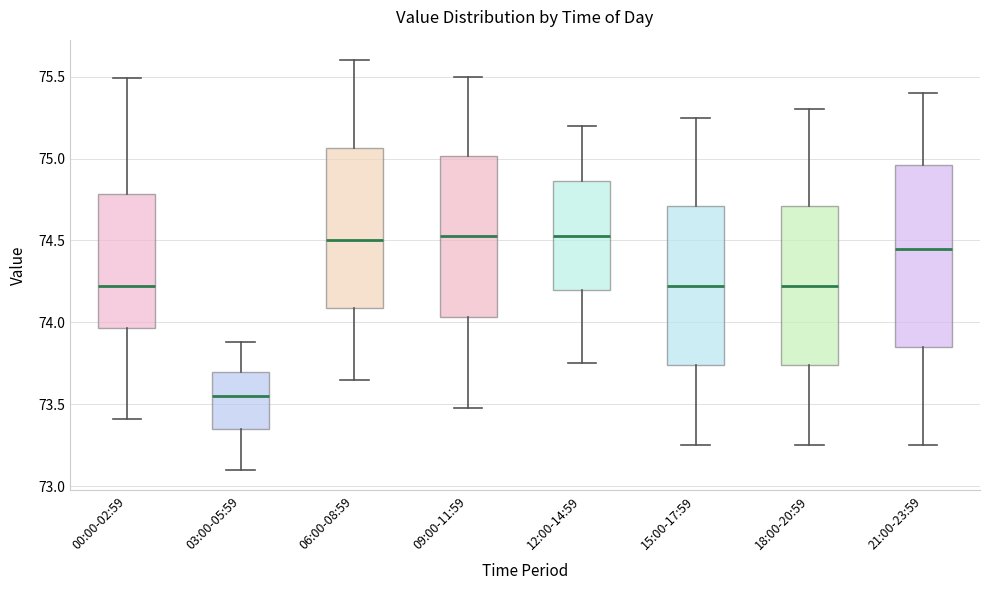

Which box is the tallest, from its lower edge to its upper edge?

21:00-23:59